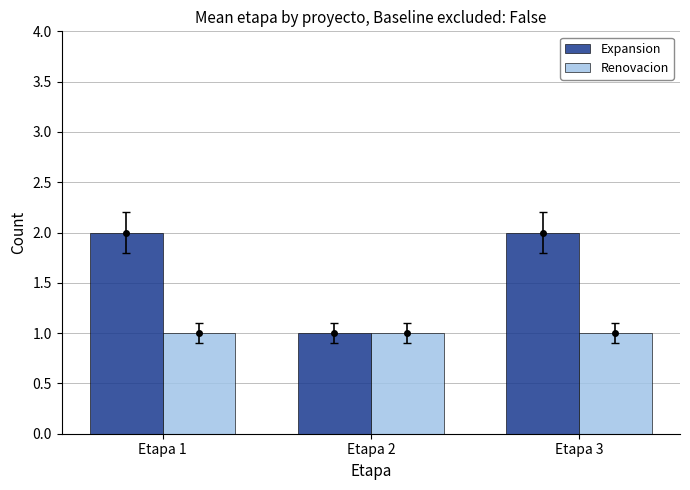

What is the lowest value of the Expansion series?

1